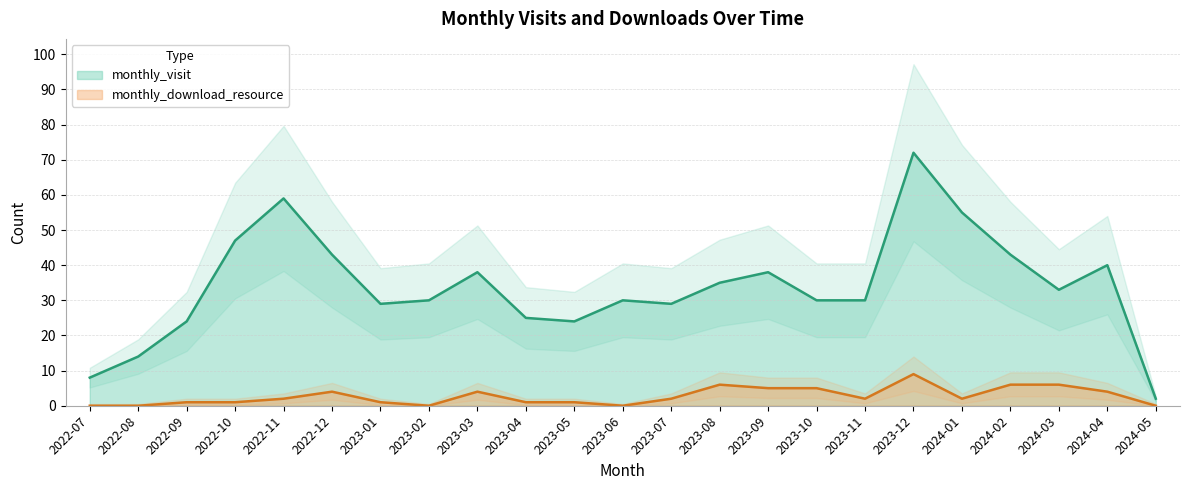

Between 2023-01 and 2023-03, which series saw the biggest shift?

monthly_visit